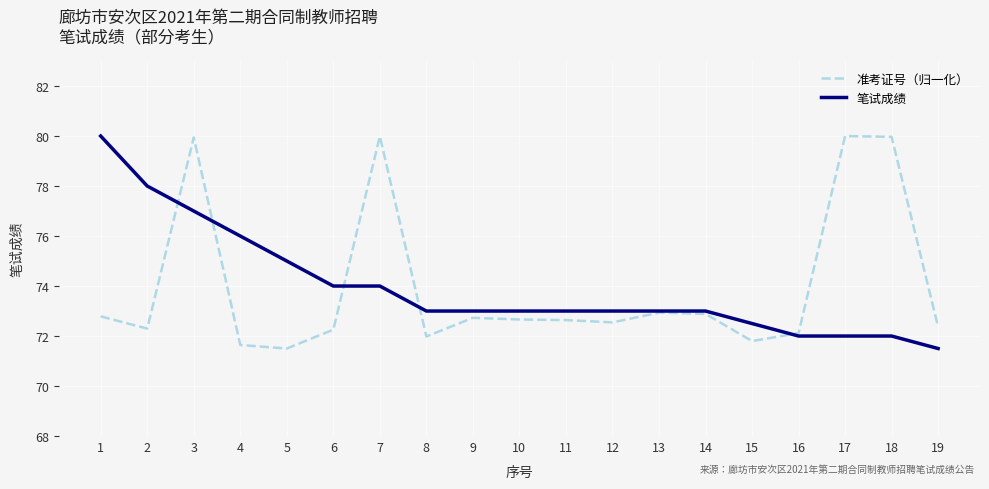

What is the highest value of the 准考证号（归一化） series?

80.0